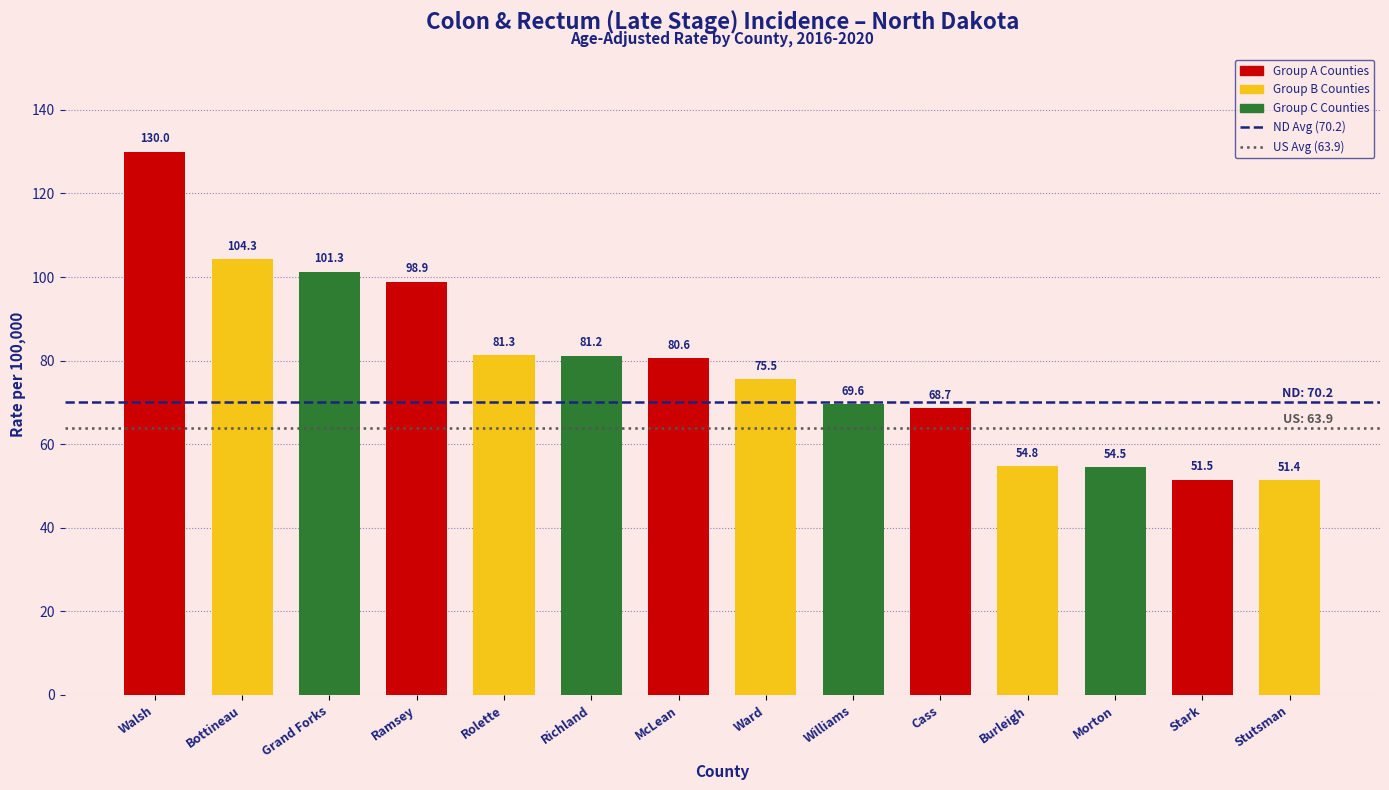

What is the sum of the values at Williams and Ward?

145.1